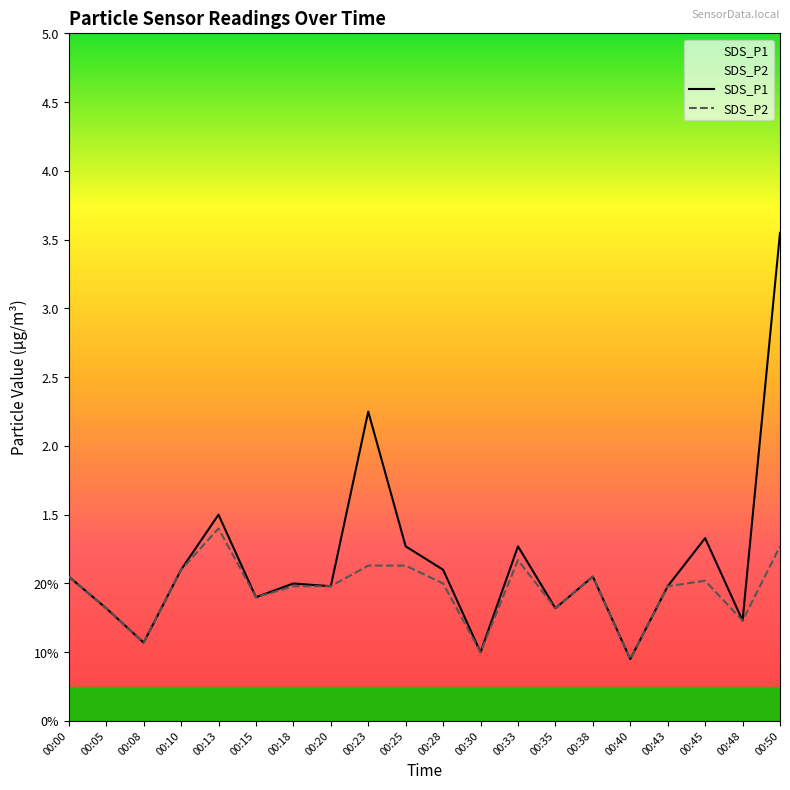

What is the highest value of the SDS_P2 series?

1.4